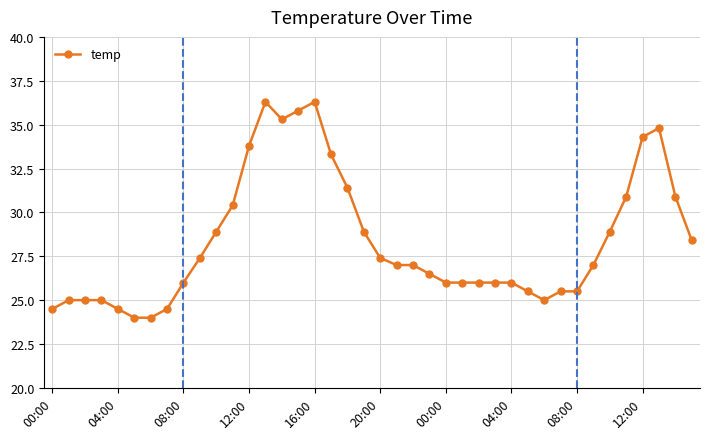

What is the difference between the second highest and minimum values?

12.3